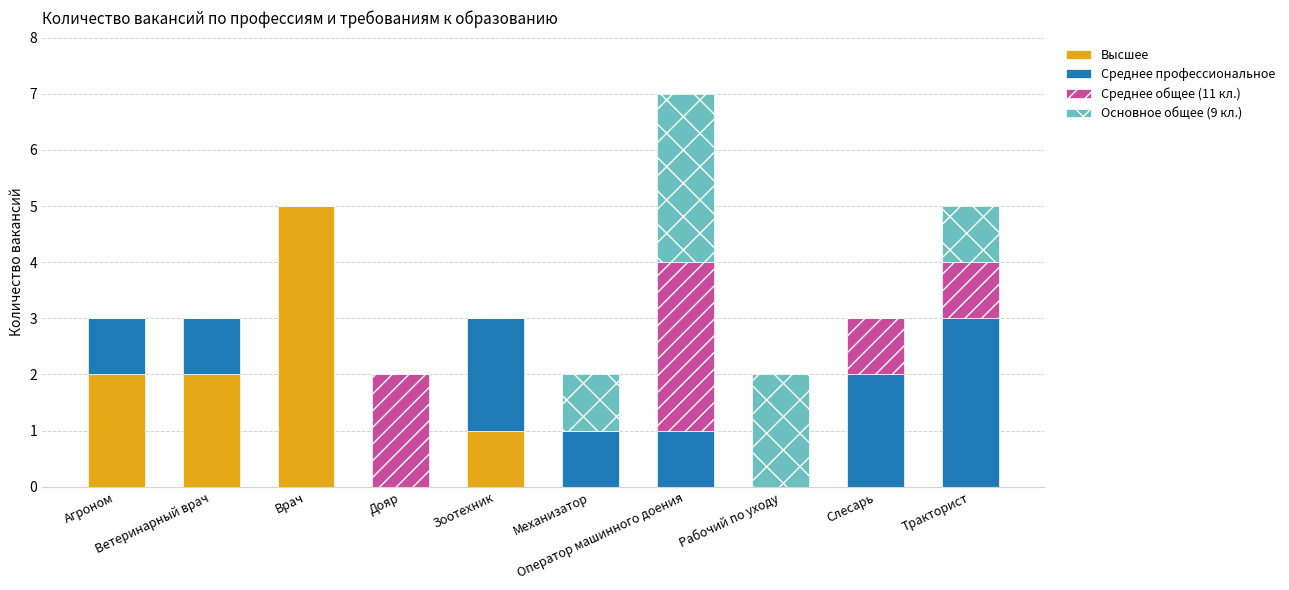

What are all the series names shown in the legend?

Высшее, Среднее профессиональное, Среднее общее (11 кл.), Основное общее (9 кл.)